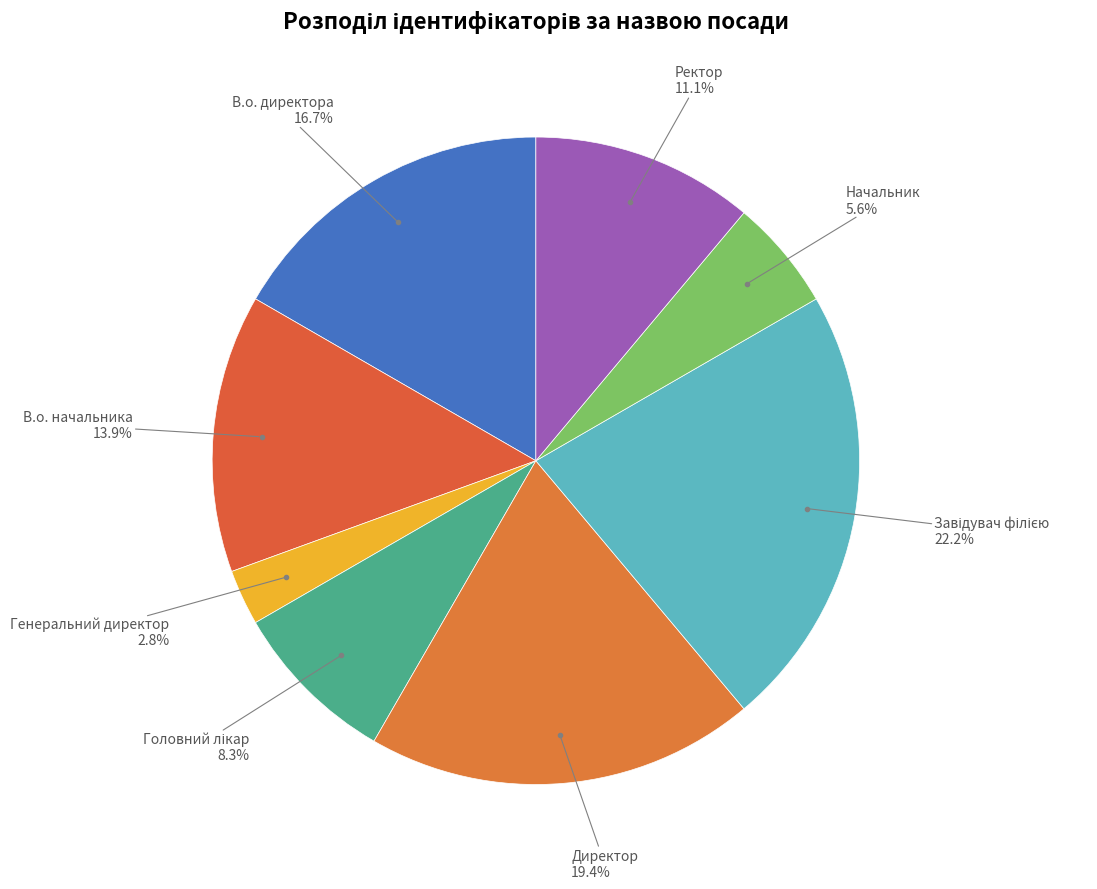

Is there any slice that represents more than half of the pie?

No